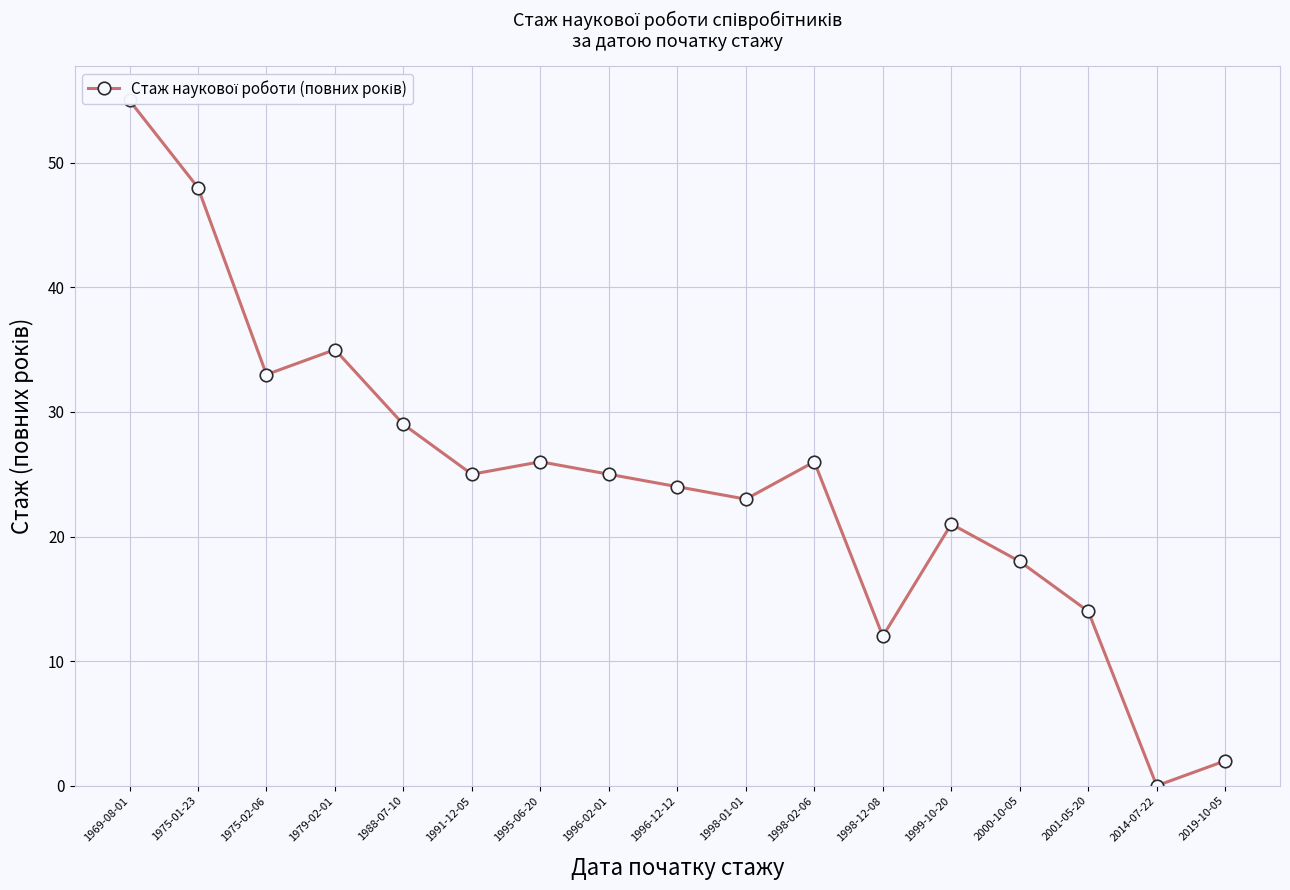

At which label does the data first exceed 25?

1969-08-01